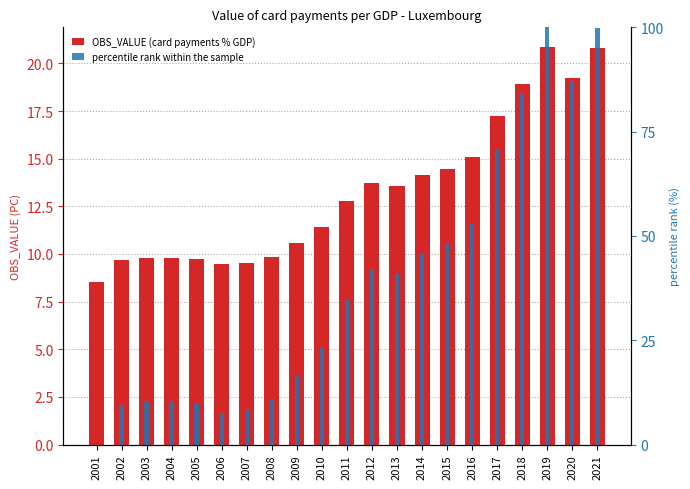

Reading left to right, what are all the values shown in this chart?

OBS_VALUE (card payments % GDP): 2001=8.5	2002=9.7	2003=9.8	2004=9.8	2005=9.7	2006=9.5	2007=9.5	2008=9.9	2009=10.6	2010=11.4	2011=12.8	2012=13.7	2013=13.6	2014=14.2	2015=14.5	2016=15.1	2017=17.3	2018=18.9	2019=20.9	2020=19.3	2021=20.8
percentile rank within the sample: 2001=0.0	2002=9.4	2003=10.4	2004=10.4	2005=10.0	2006=7.7	2007=8.4	2008=11.0	2009=16.7	2010=23.4	2011=34.6	2012=42.2	2013=40.9	2014=45.7	2015=48.2	2016=53.1	2017=70.8	2018=84.2	2019=100.0	2020=87.1	2021=99.9